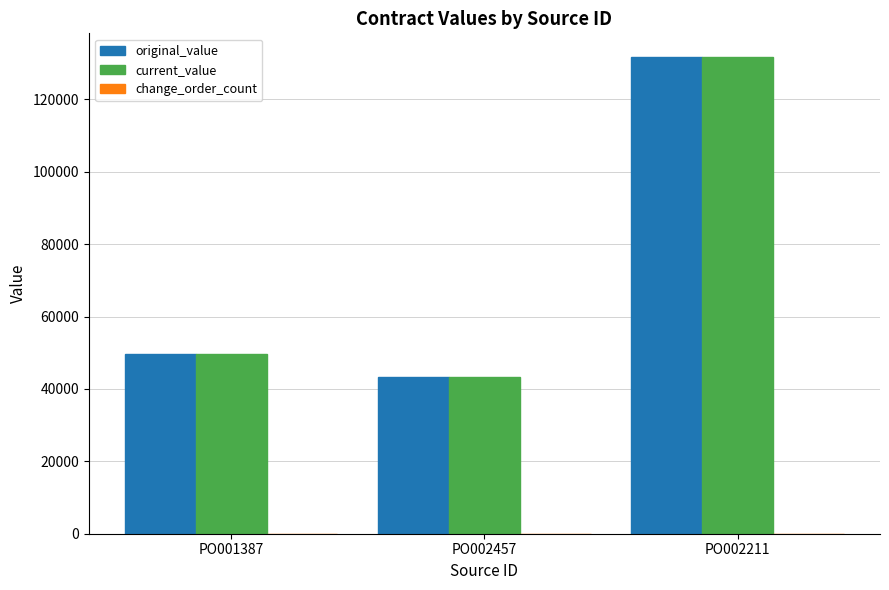

At which category does the chart reach its minimum across all series?

PO002457